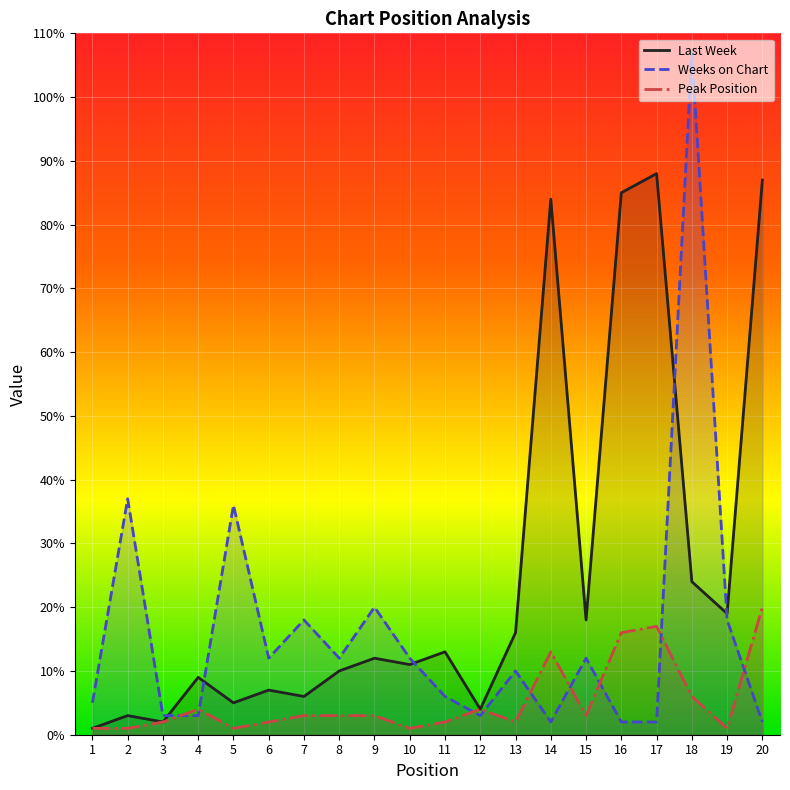

Reading left to right, transcribe all the data shown in this chart.

Last Week: 1	3	2	9	5	7	6	10	12	11	13	4	16	84	18	85	88	24	19	87
Weeks on Chart: 5	37	3	3	36	12	18	12	20	12	6	3	10	2	12	2	2	107	18	2
Peak Position: 1	1	2	4	1	2	3	3	3	1	2	4	2	13	3	16	17	6	1	20